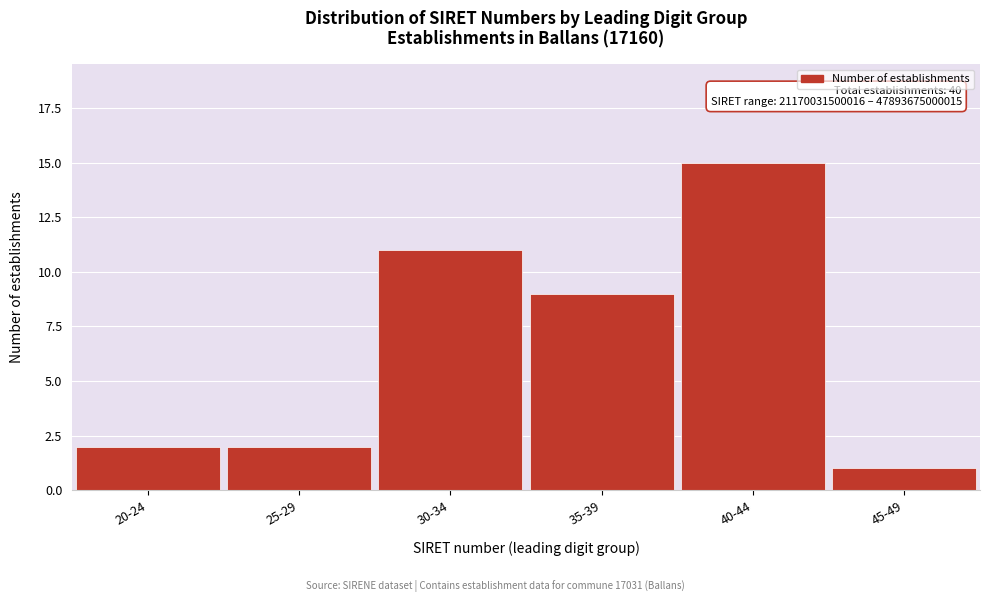

Reading left to right, transcribe all the data shown in this chart.

2	2	11	9	15	1